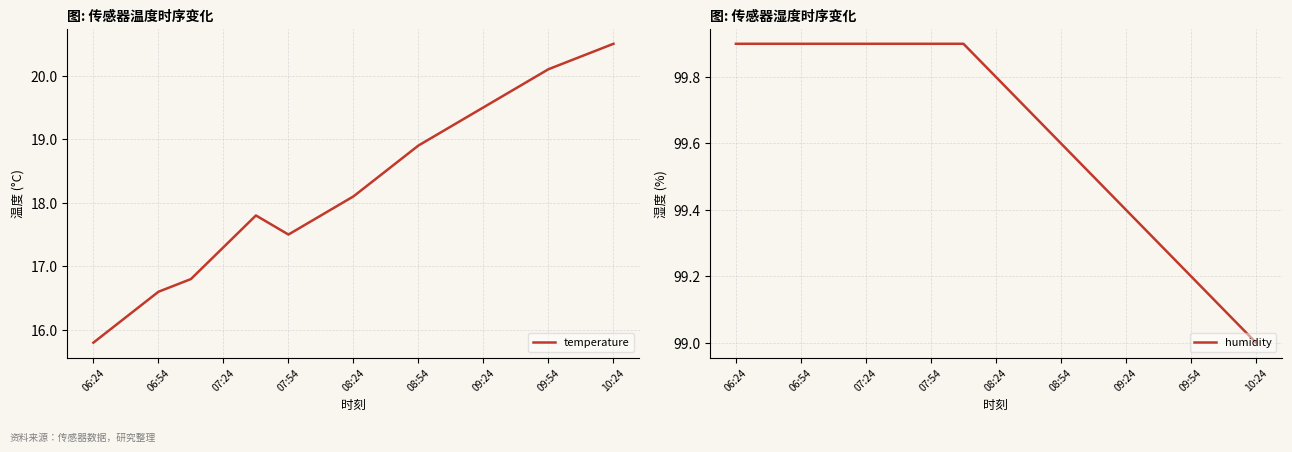

What is the value of the temperature point at the 13th from the left?

19.5